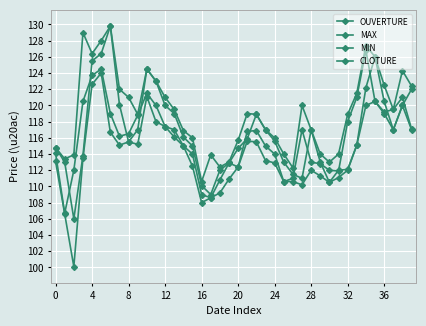

How many data points in MAX are above 118?

22